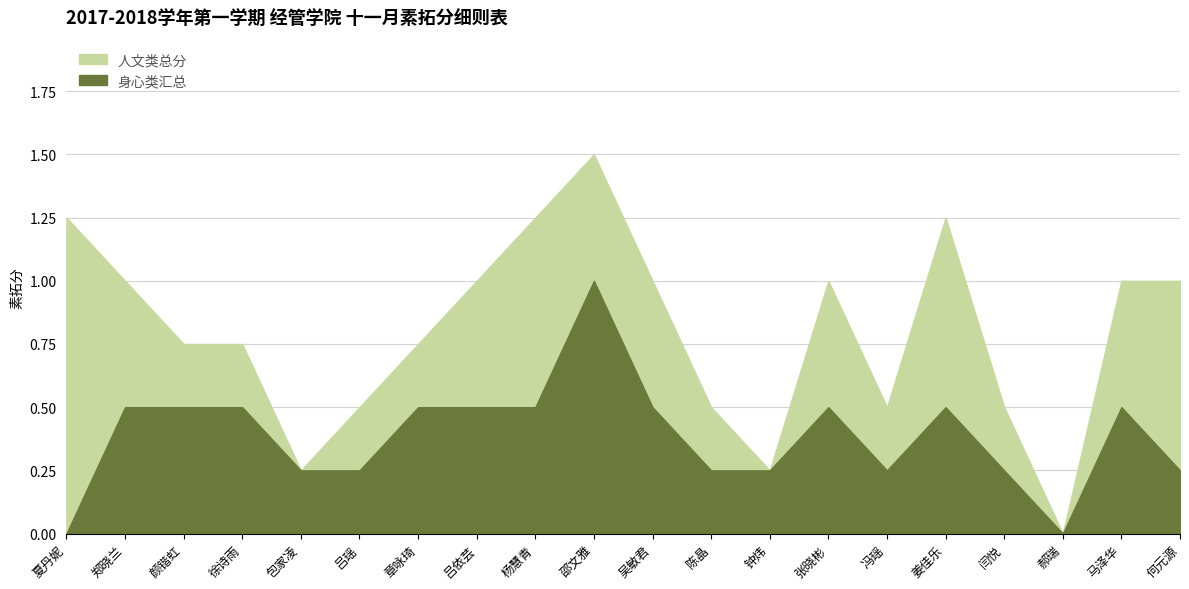

What position from the right is 姜佳乐?

5